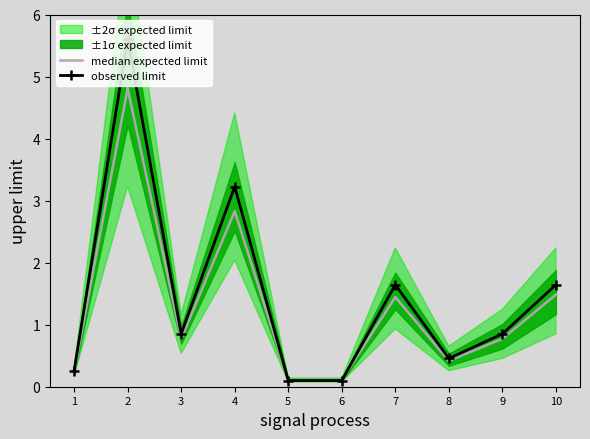

Between which two adjacent categories do median expected limit and observed limit first intersect?

4 and 5